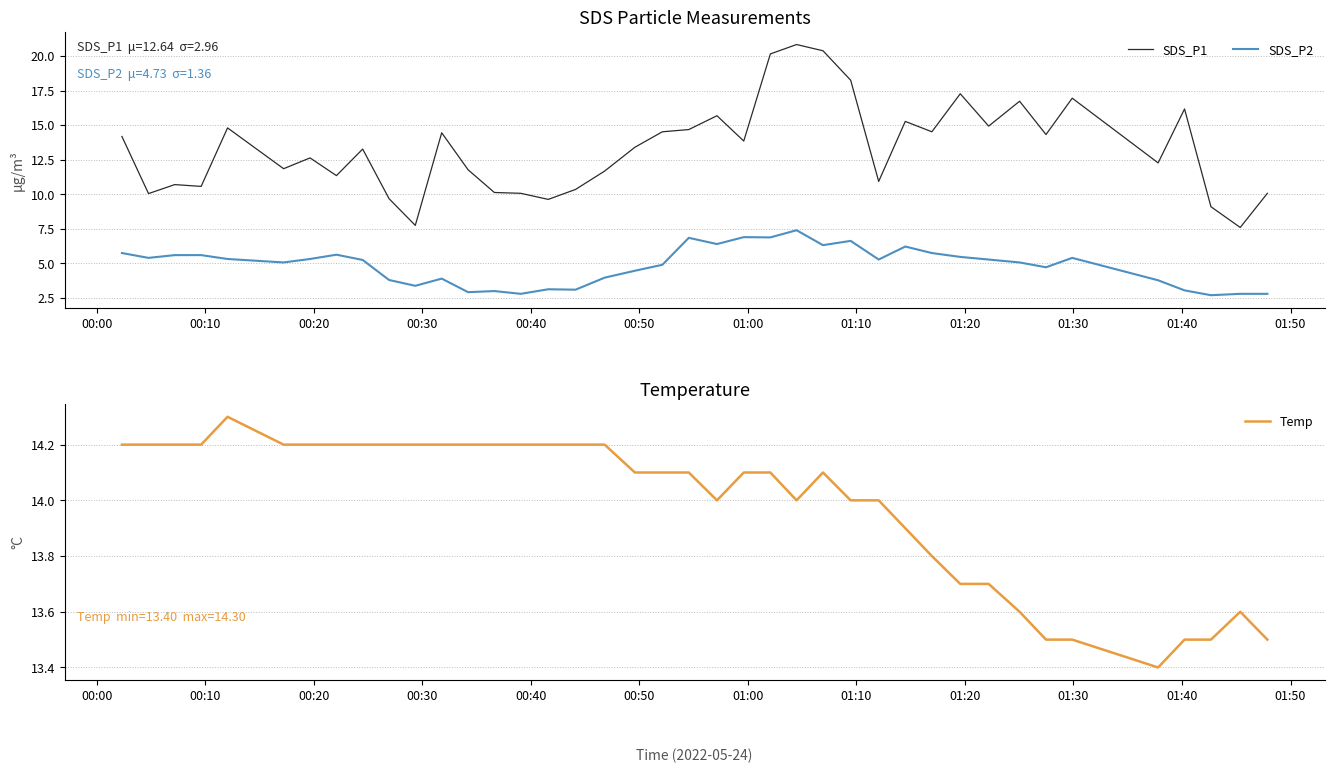

True or false: SDS_P2 and SDS_P1 cross at least once.

False